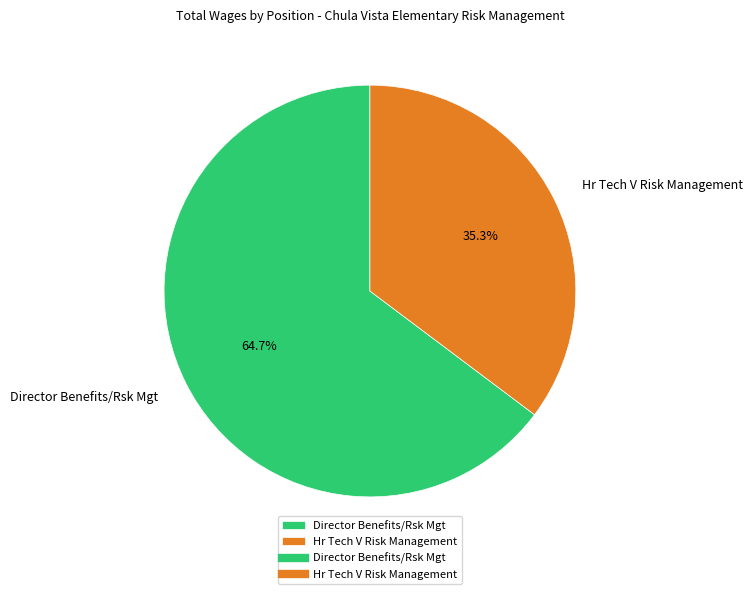

Count the number of slices in the pie.

2